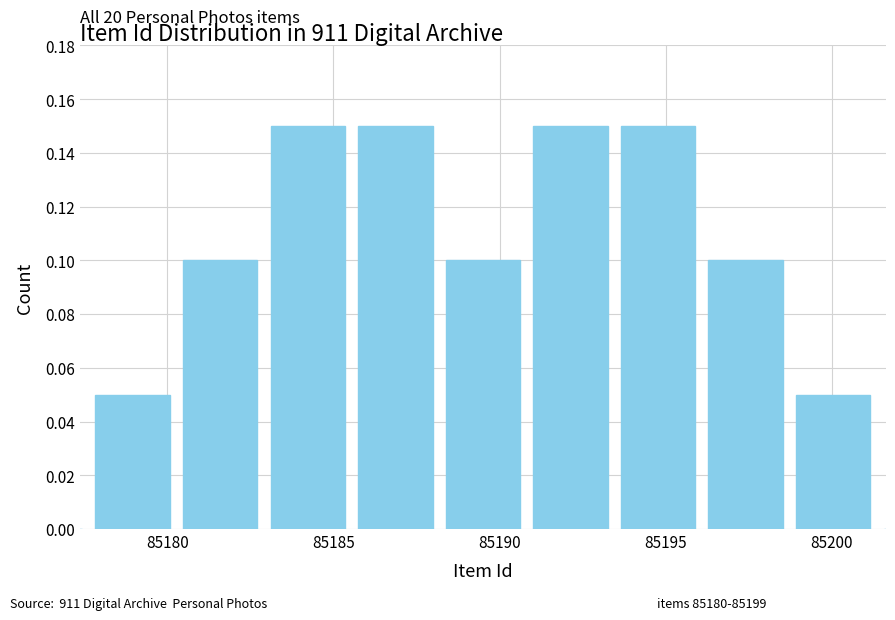

What is the label of the 3rd bar from the left?

85185